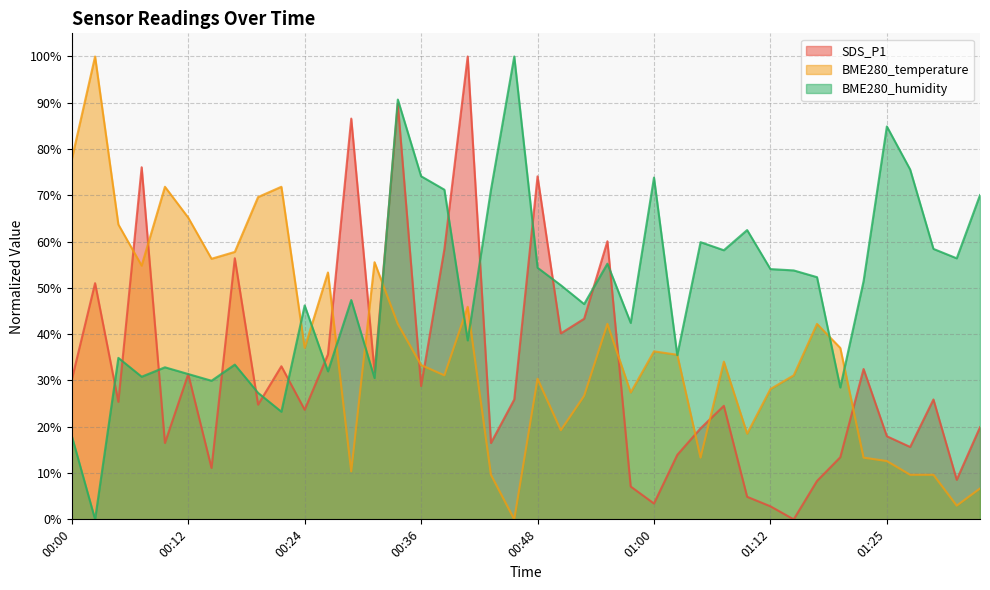

At which category does the chart reach its minimum across all series?

01:15